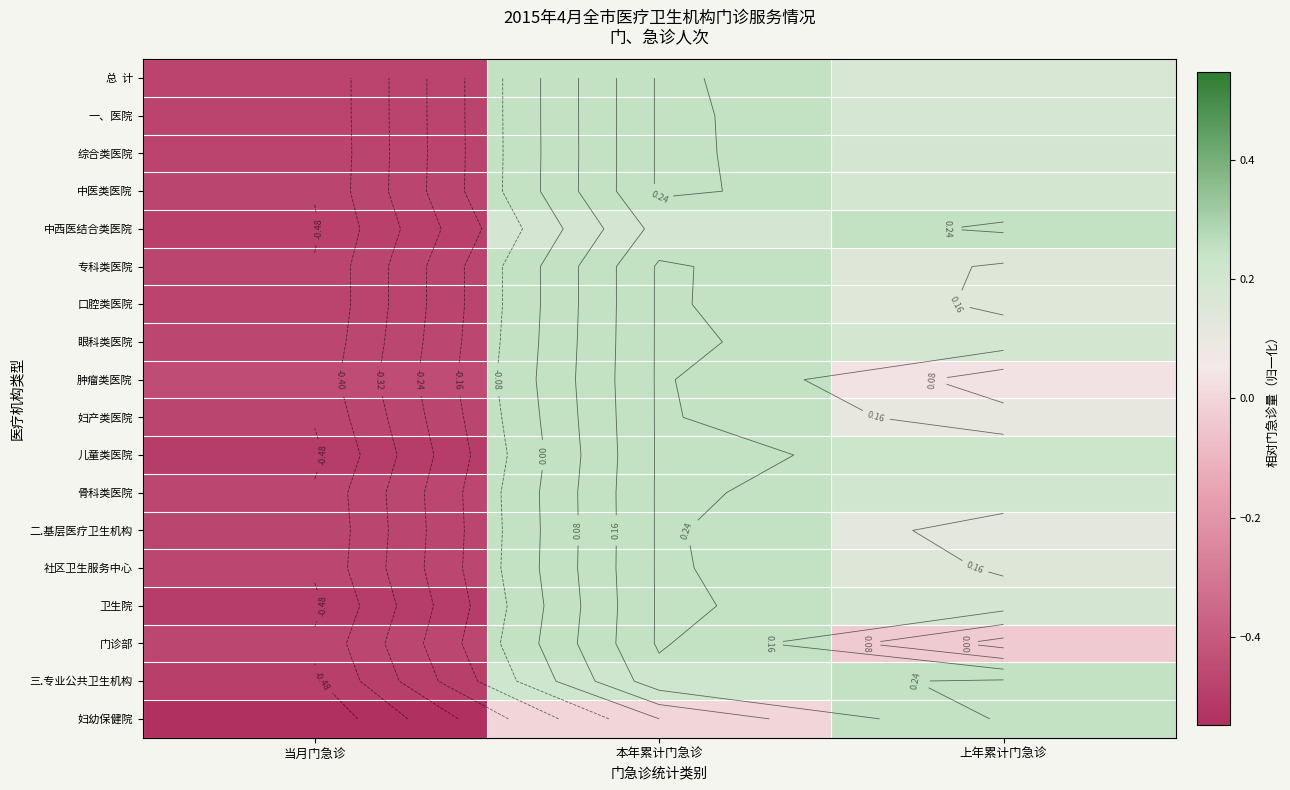

What is the total value across all series at 本年累计门急诊?

4.1